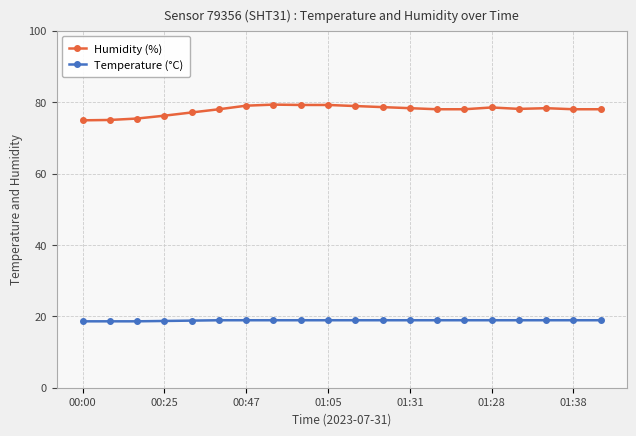

What is the average value of the Temperature (°C) series?

18.8